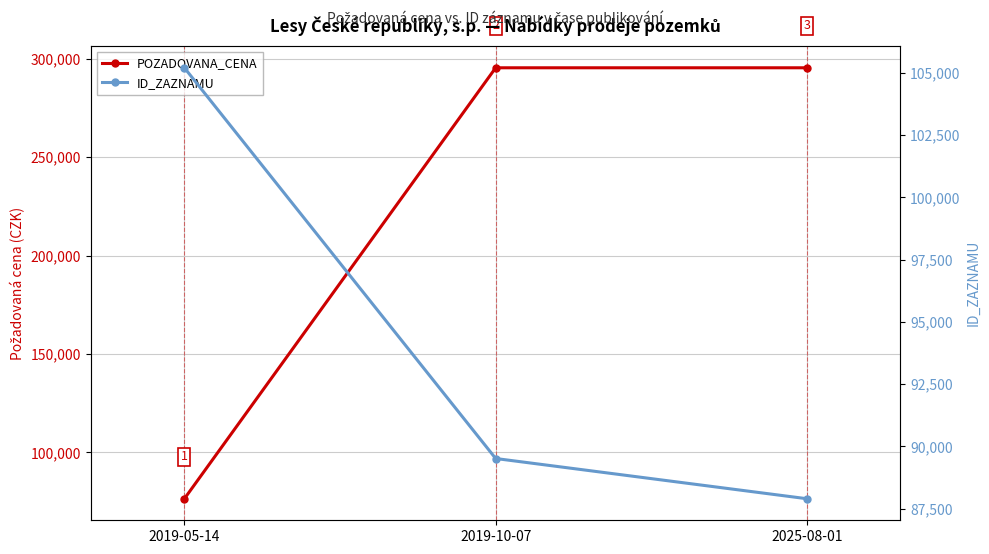

What is the sum of all ID_ZAZNAMU values?

282612